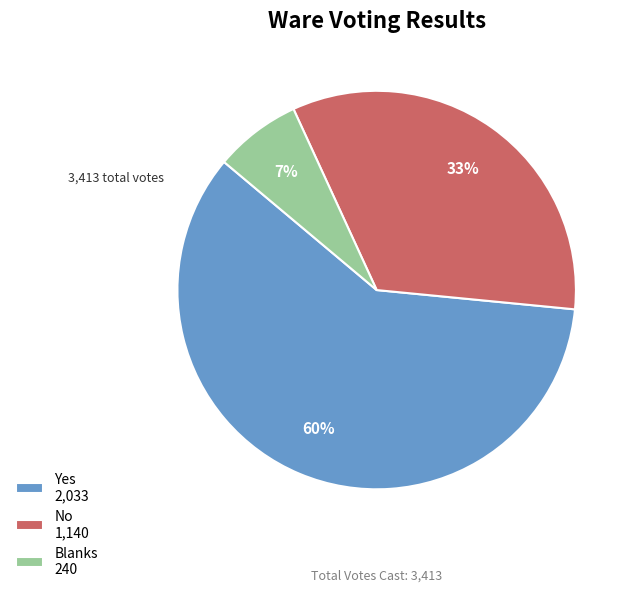

Which slice is the smallest?

Blanks